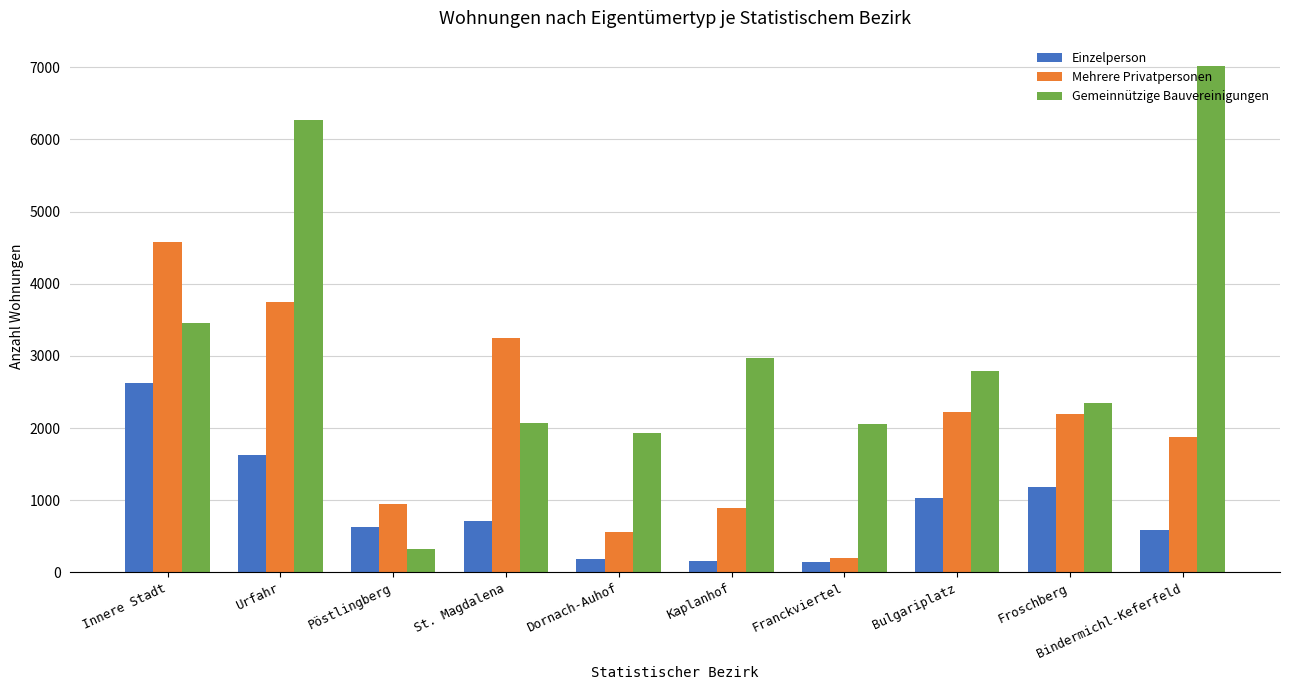

At which label does Mehrere Privatpersonen reach its minimum?

Franckviertel